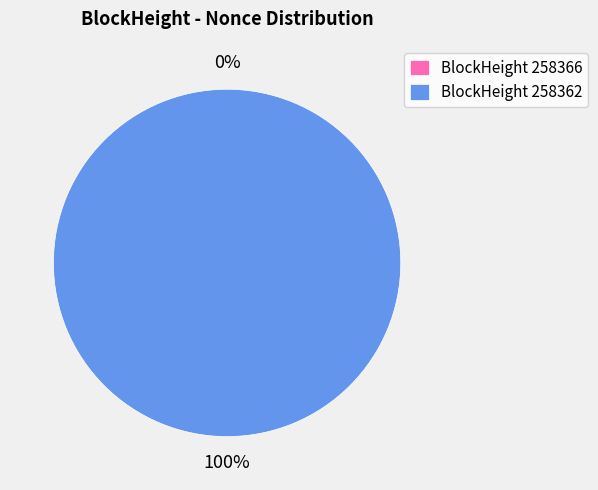

Rank the categories by value from lowest to highest.

258366, 258362